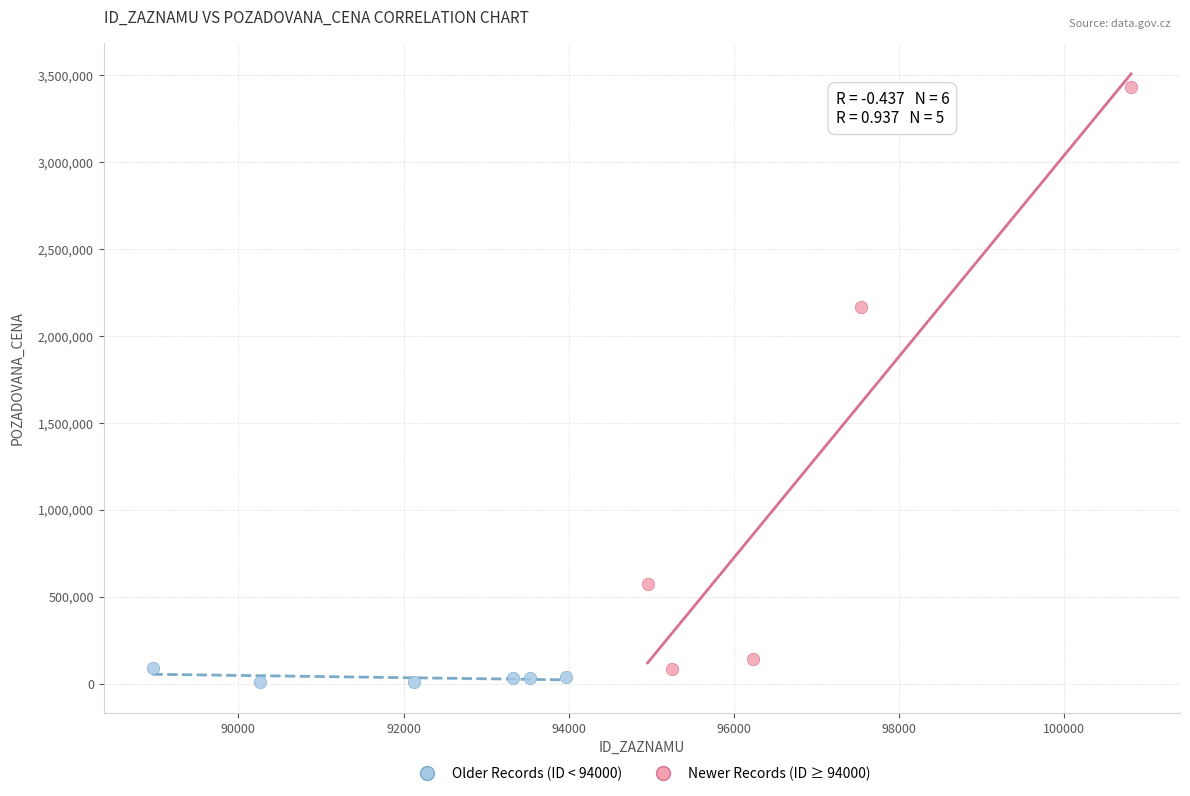

Which series has the largest Y range (max minus min)?

Newer Records (ID ≥ 94000)